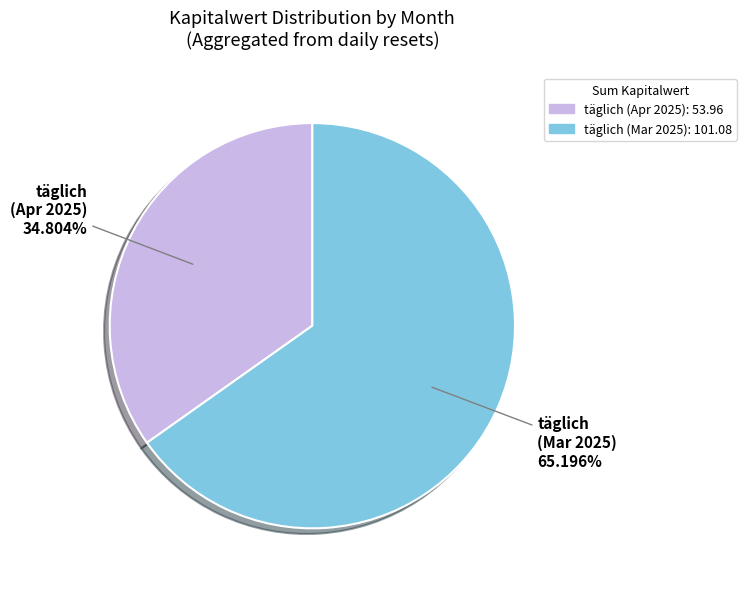

Which slice is the largest?

täglich (Mar 2025)